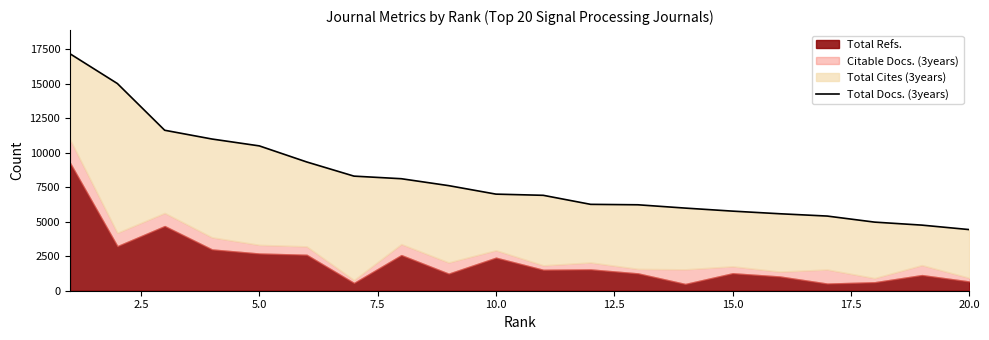

The chart shows a value of 4237 at 10.0. True or false?

False